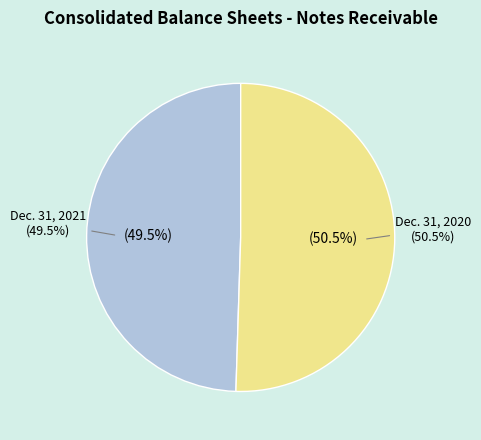

What portion of the pie excludes Dec. 31, 2021?

50.5%